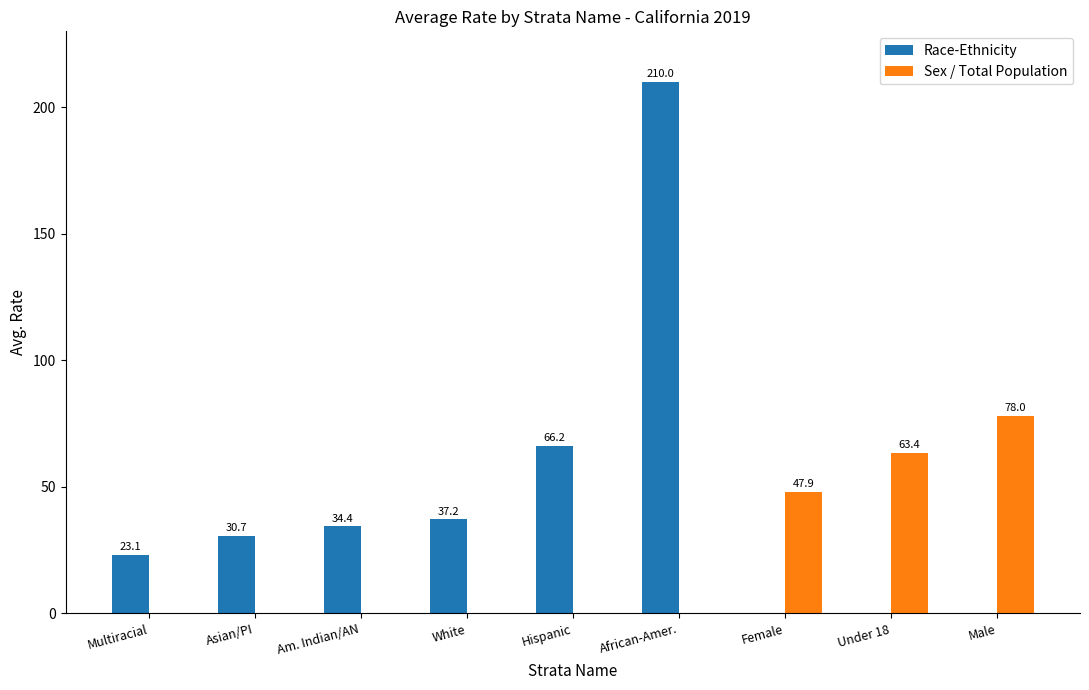

Which series has the largest total across all categories?

Race-Ethnicity